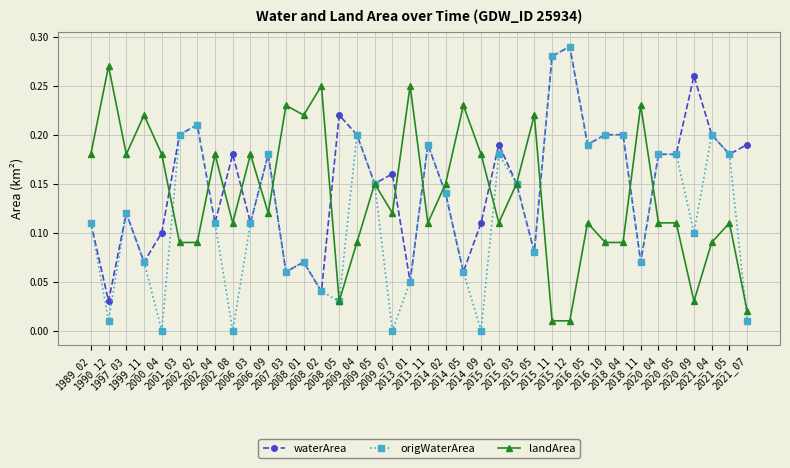

How many categories are shown in the chart?

38